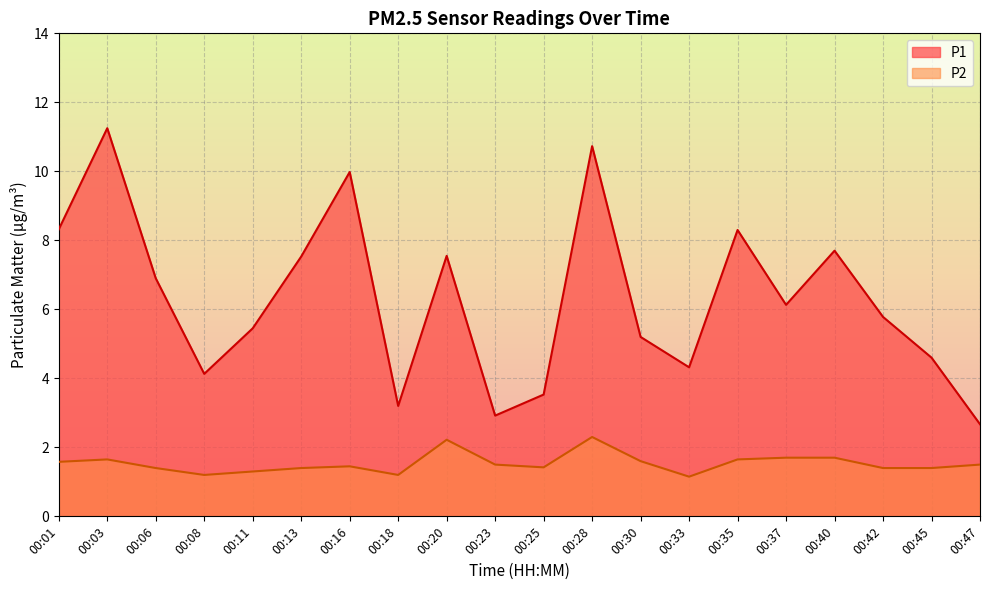

At which label does P1 reach its minimum?

00:47